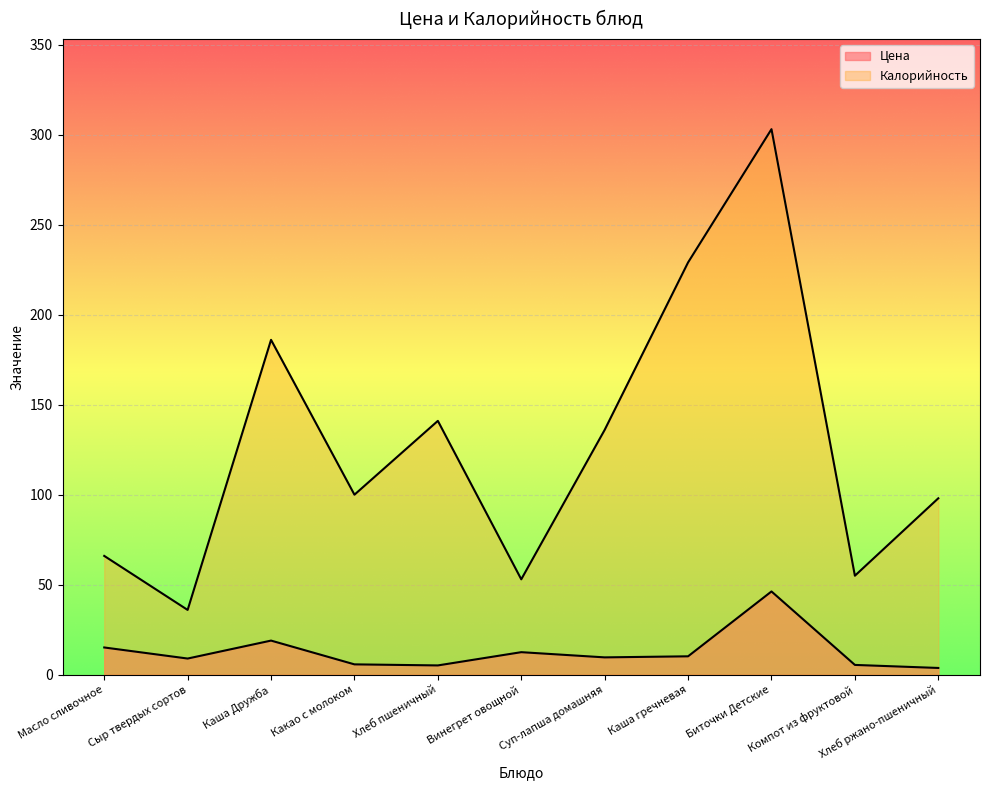

True or false: Калорийность and Цена intersect in this chart.

False